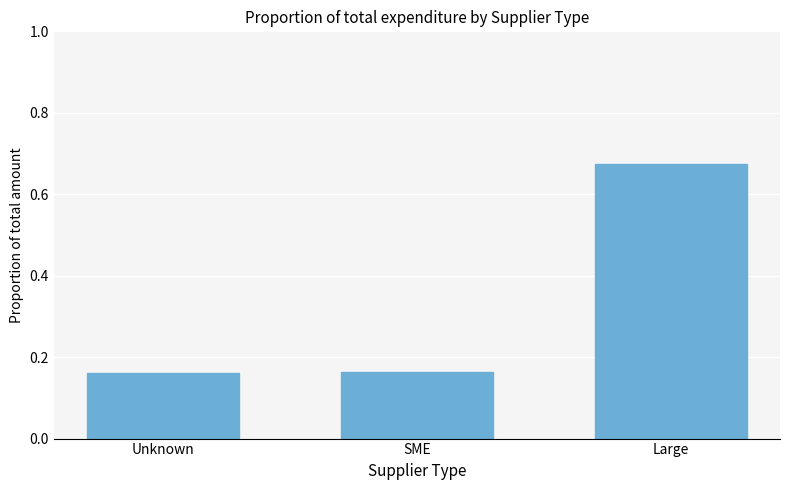

What is the sum of the values at Large and Unknown?

0.8